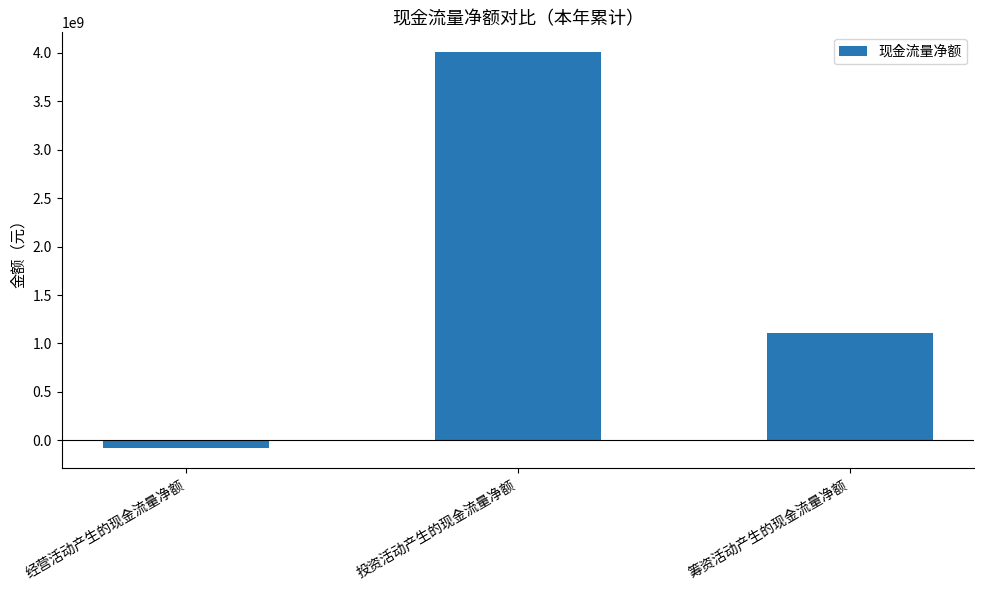

How many data points are above 1112000000?

2